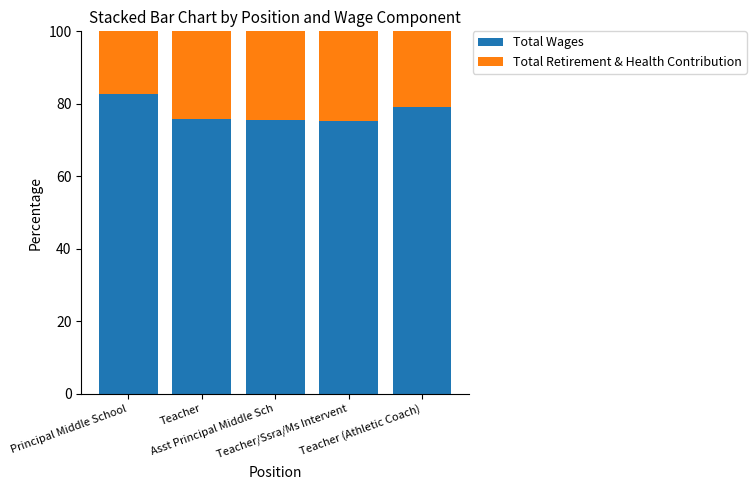

Count the number of data series in this chart.

2